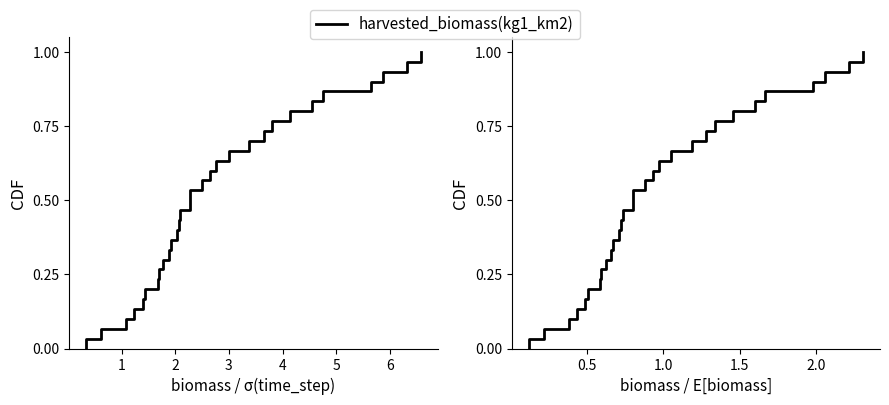

How many categories are shown in the chart?

31